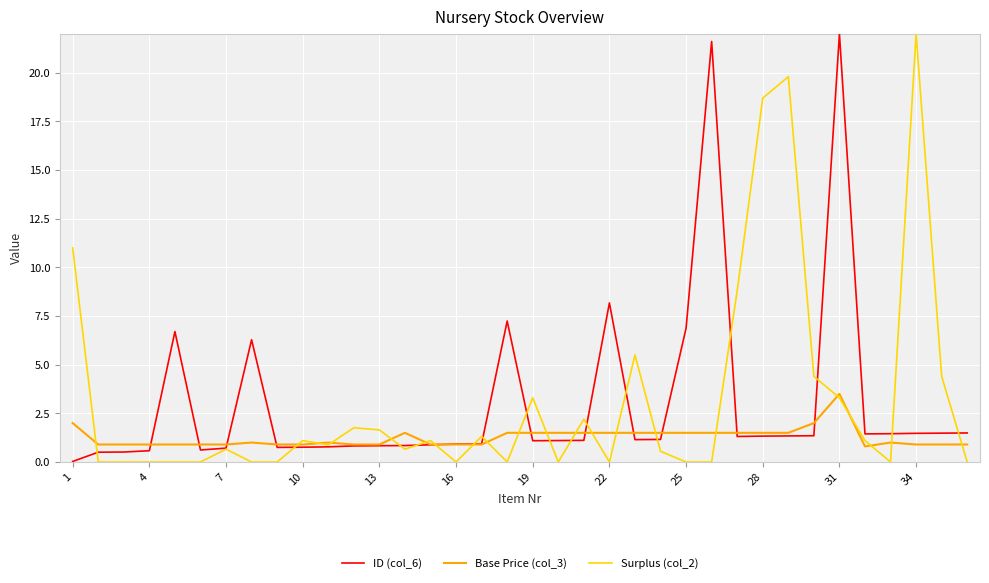

Does the chart display data point markers on the line(s)?

No